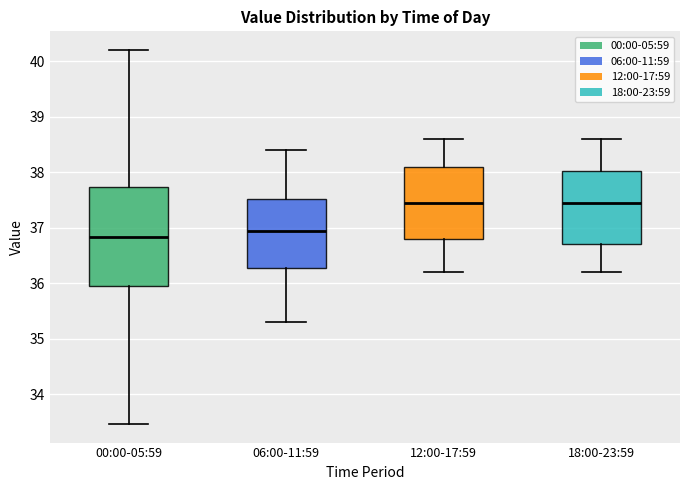

Where does the lower whisker of the box for 18:00-23:59 end on the y-axis? The values are not printed on the chart, so give them approximately, as read against the axis.

36.2